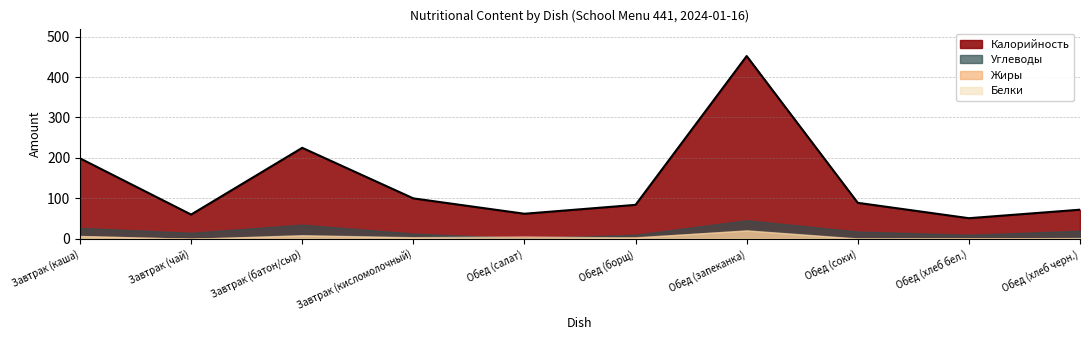

At how many categories does at least one series exceed 172?

3